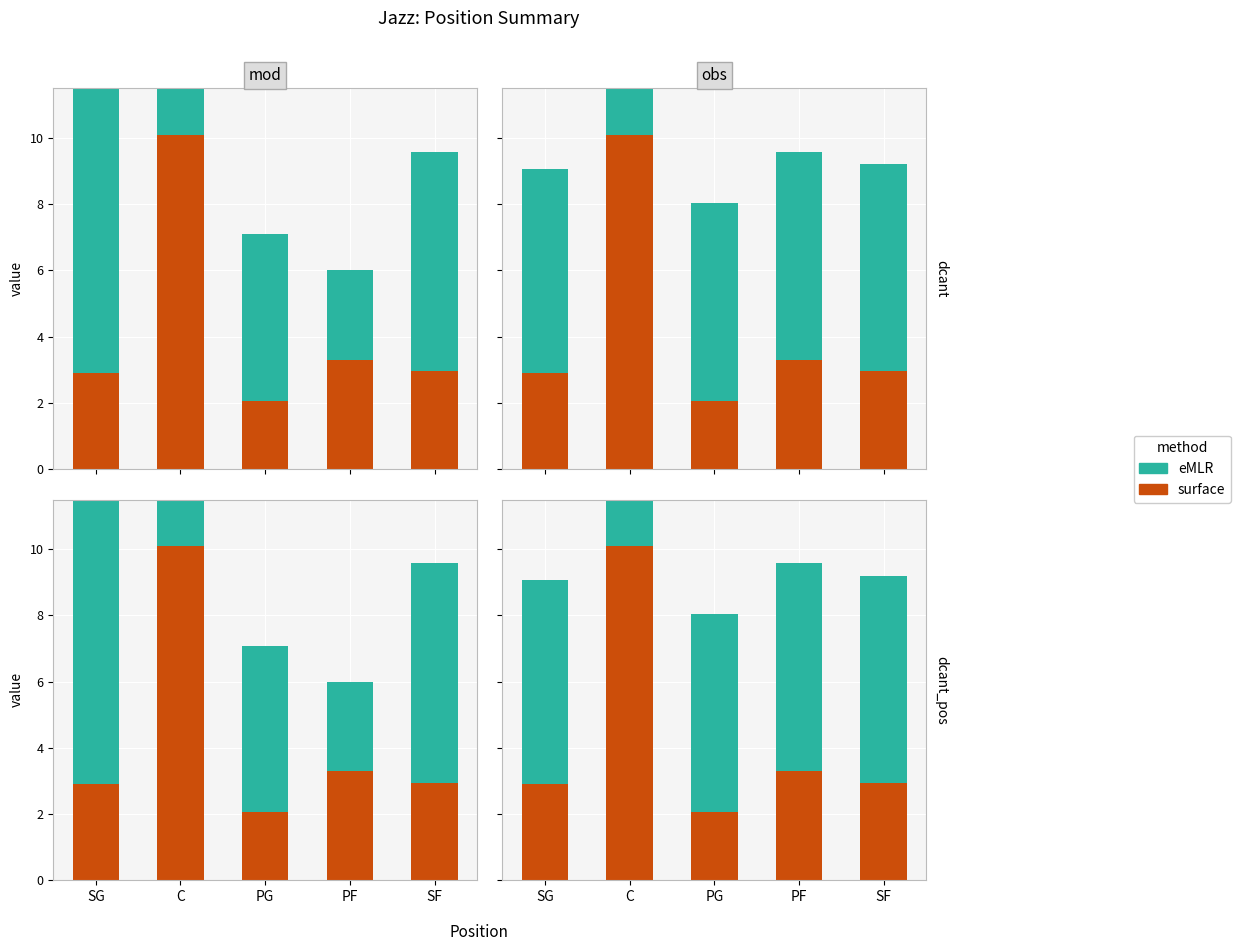

Is the value of surface at PF greater than the value of eMLR at C?

No